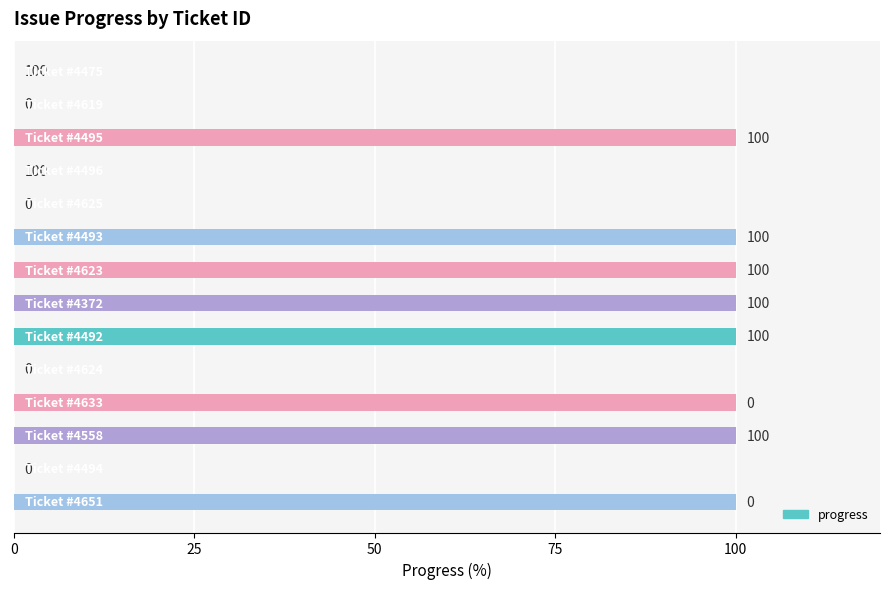

What is the maximum value shown in the chart?

100